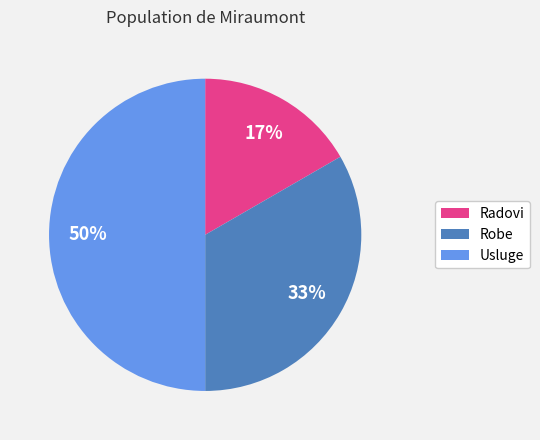

Rank the categories by value from highest to lowest.

Usluge, Robe, Radovi